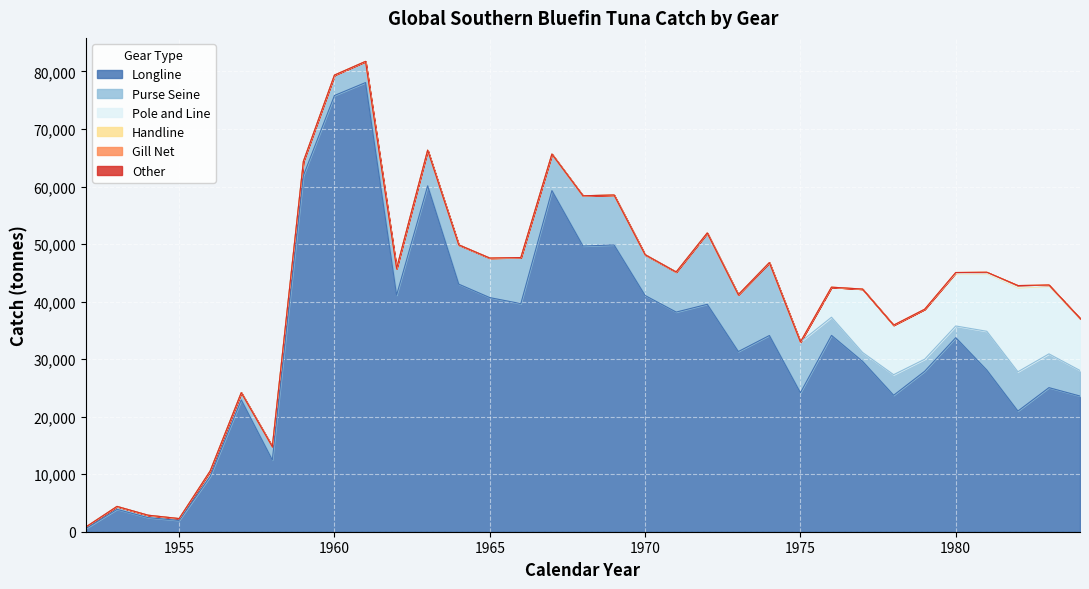

Which has a higher value, 1959 or 1958?

1959